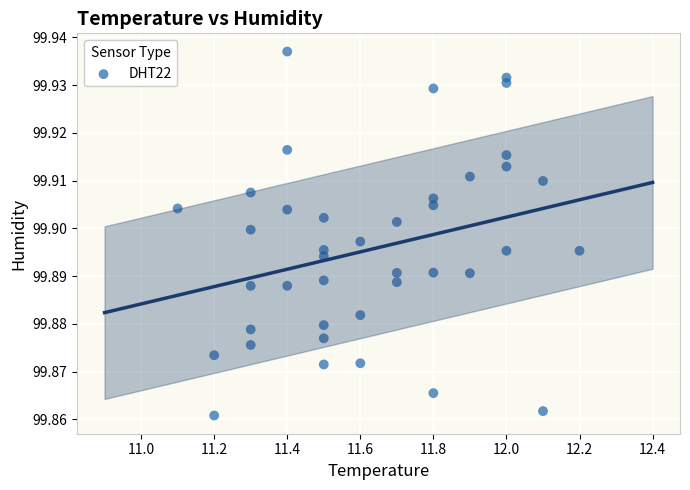

What is the range of X values (max minus min)?

1.1